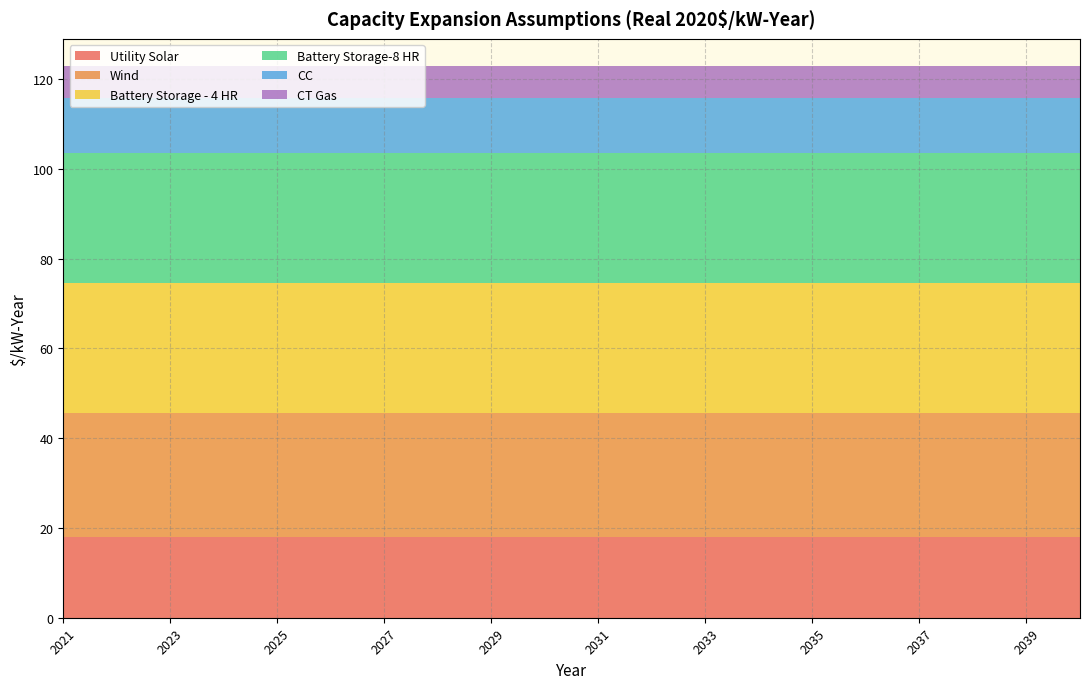

Reading left to right, transcribe all the data shown in this chart.

Utility Solar: 2021=18.0	2022=18.0	2023=18.0	2024=18.0	2025=18.0	2026=18.0	2027=18.0	2028=18.0	2029=18.0	2030=18.0	2031=18.0	2032=18.0	2033=18.0	2034=18.0	2035=18.0	2036=18.0	2037=18.0	2038=18.0	2039=18.0	2040=18.0
Wind: 2021=27.5	2022=27.5	2023=27.5	2024=27.5	2025=27.5	2026=27.5	2027=27.5	2028=27.5	2029=27.5	2030=27.5	2031=27.5	2032=27.5	2033=27.5	2034=27.5	2035=27.5	2036=27.5	2037=27.5	2038=27.5	2039=27.5	2040=27.5
Battery Storage - 4 HR: 2021=29.0	2022=29.0	2023=29.0	2024=29.0	2025=29.0	2026=29.0	2027=29.0	2028=29.0	2029=29.0	2030=29.0	2031=29.0	2032=29.0	2033=29.0	2034=29.0	2035=29.0	2036=29.0	2037=29.0	2038=29.0	2039=29.0	2040=29.0
Battery Storage-8 HR: 2021=29.0	2022=29.0	2023=29.0	2024=29.0	2025=29.0	2026=29.0	2027=29.0	2028=29.0	2029=29.0	2030=29.0	2031=29.0	2032=29.0	2033=29.0	2034=29.0	2035=29.0	2036=29.0	2037=29.0	2038=29.0	2039=29.0	2040=29.0
CC: 2021=12.3	2022=12.3	2023=12.3	2024=12.3	2025=12.3	2026=12.3	2027=12.3	2028=12.3	2029=12.3	2030=12.3	2031=12.3	2032=12.3	2033=12.3	2034=12.3	2035=12.3	2036=12.3	2037=12.3	2038=12.3	2039=12.3	2040=12.3
CT Gas: 2021=7.0	2022=7.0	2023=7.0	2024=7.0	2025=7.0	2026=7.0	2027=7.0	2028=7.0	2029=7.0	2030=7.0	2031=7.0	2032=7.0	2033=7.0	2034=7.0	2035=7.0	2036=7.0	2037=7.0	2038=7.0	2039=7.0	2040=7.0